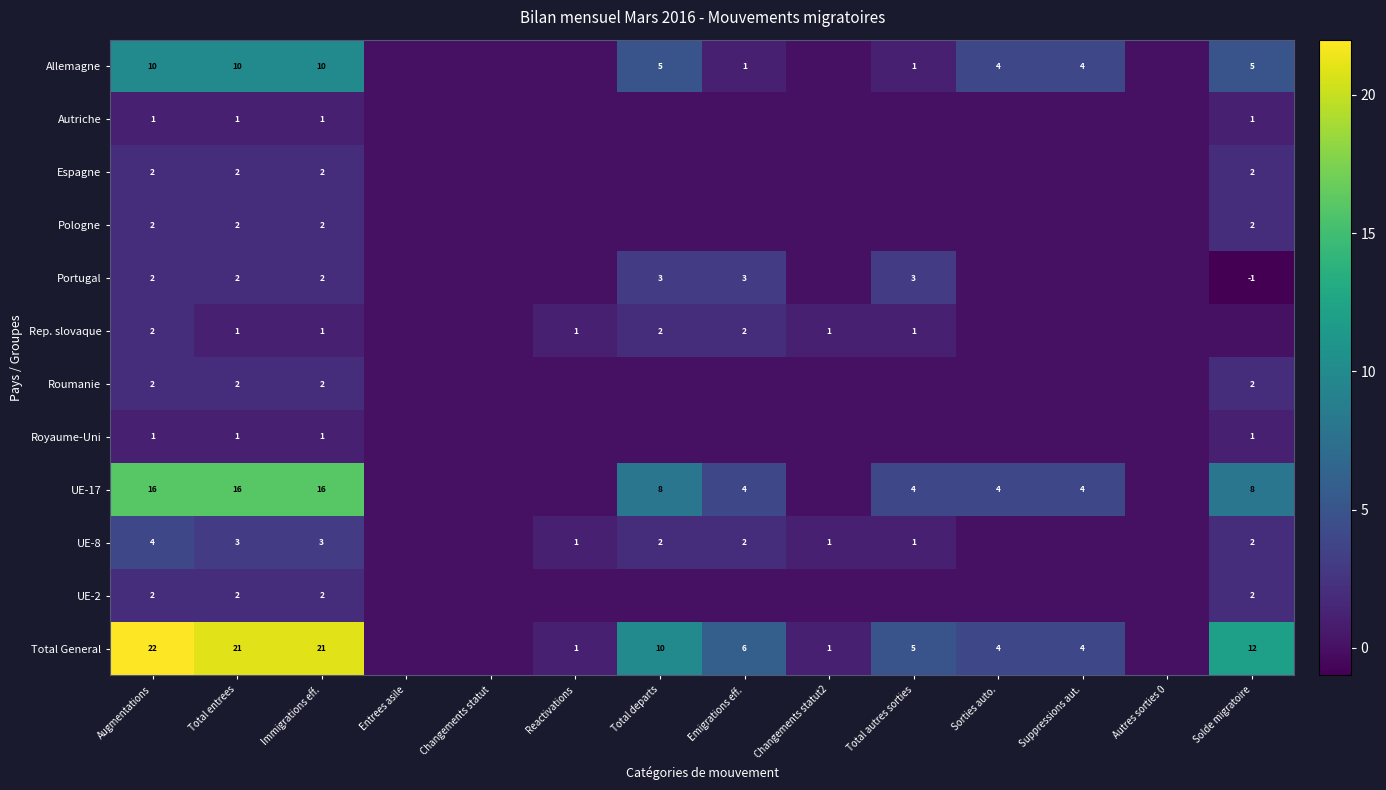

What is the greatest value displayed?

22